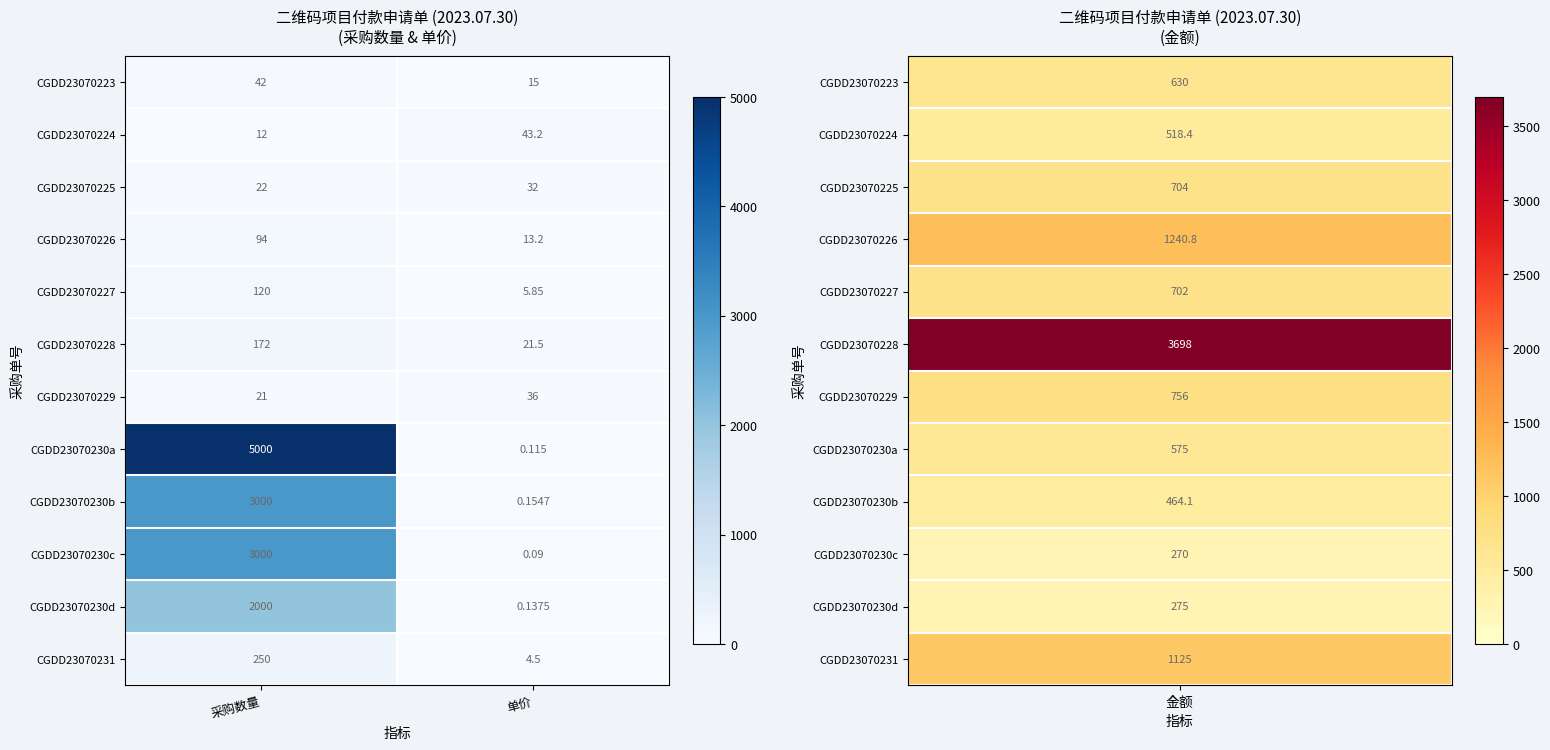

At which label is CGDD23070224 closest to 27?

采购数量